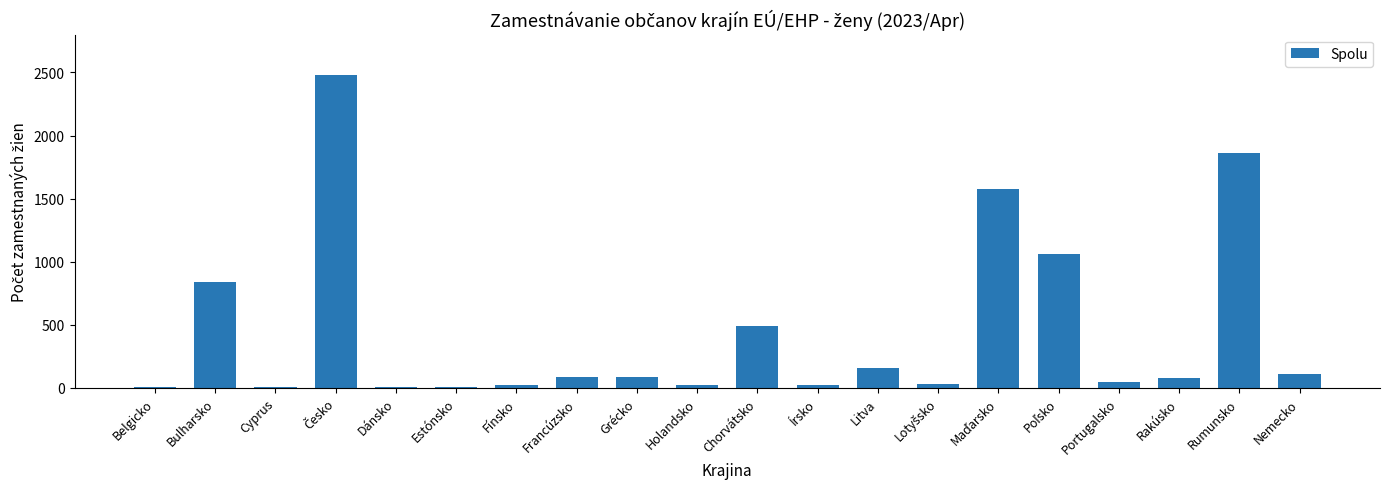

What is the sum of all values?

8989